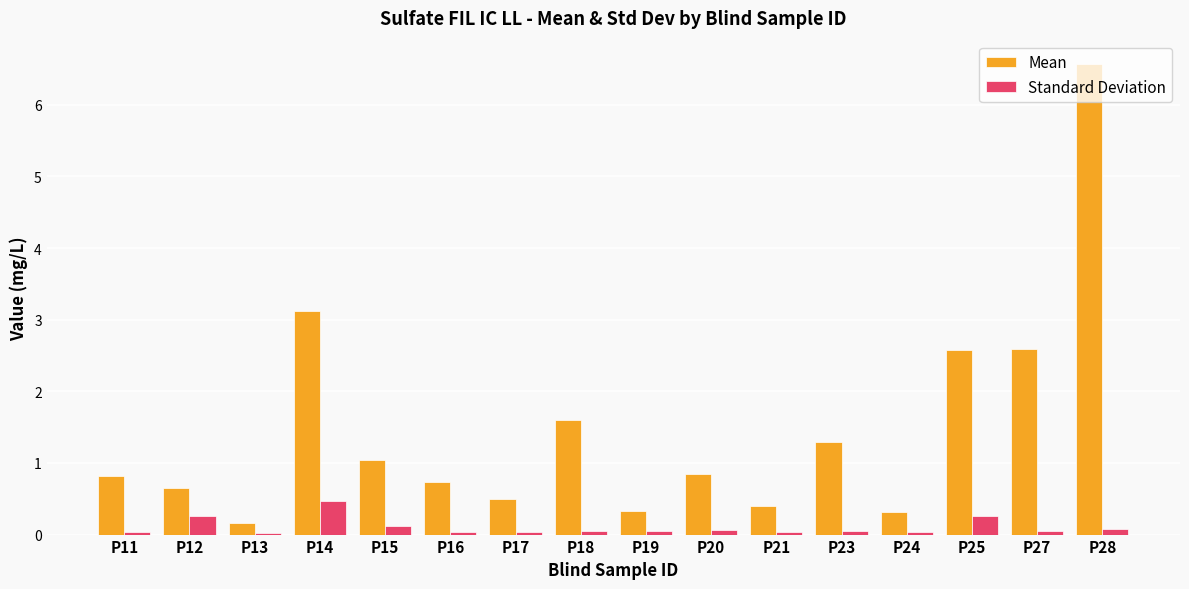

True or false: Standard Deviation has a value of 0.5 at P14.

True